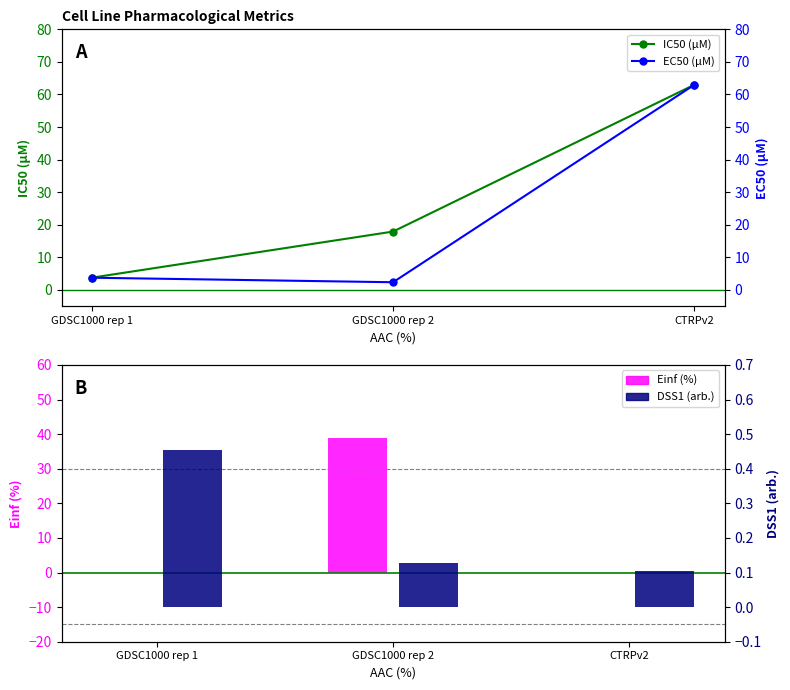

Where does the EC50 (µM) series first go above 3?

GDSC1000 rep 1